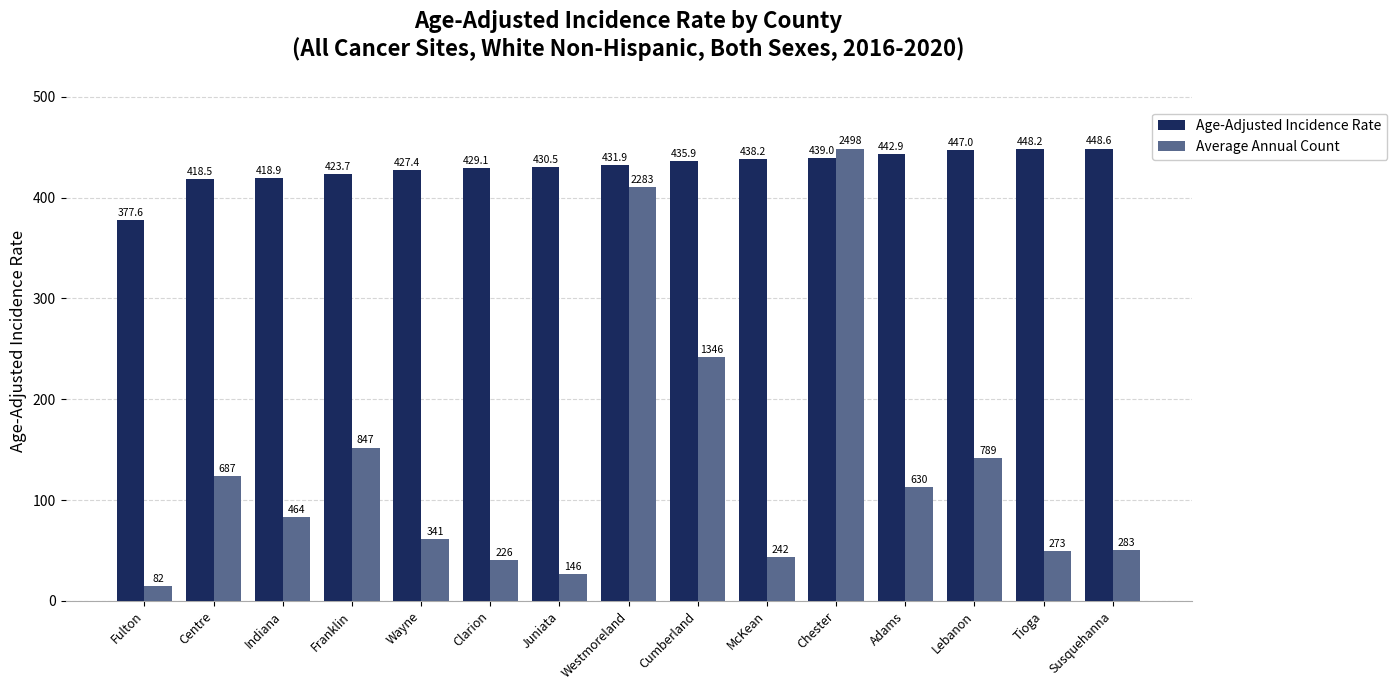

Count the number of categories in the chart.

15